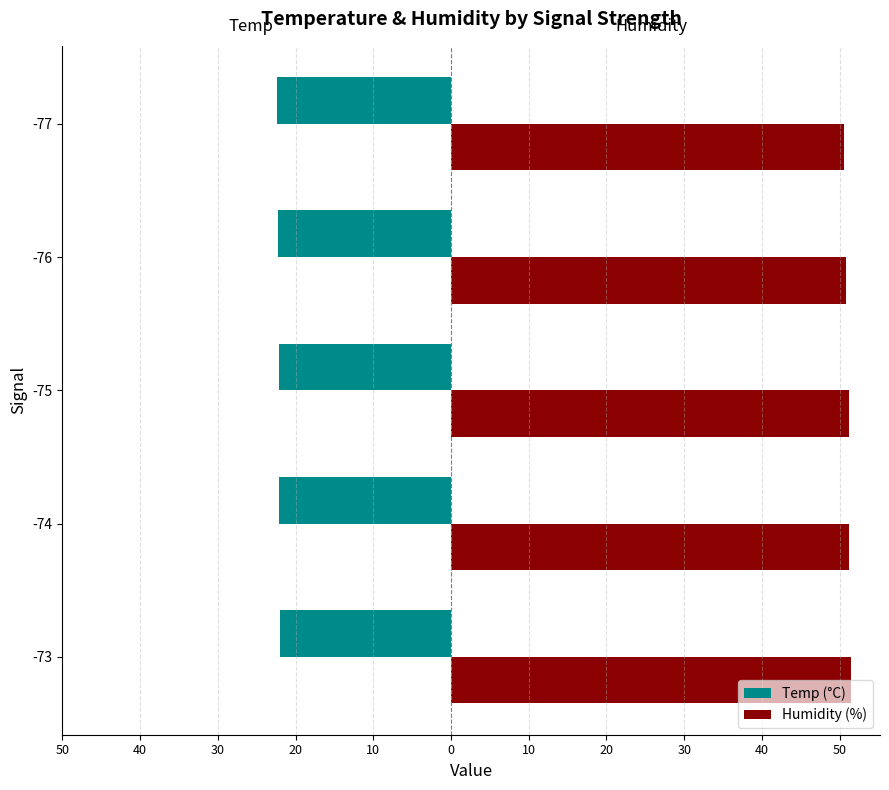

What are all the series names shown in the legend?

Temp (°C), Humidity (%)